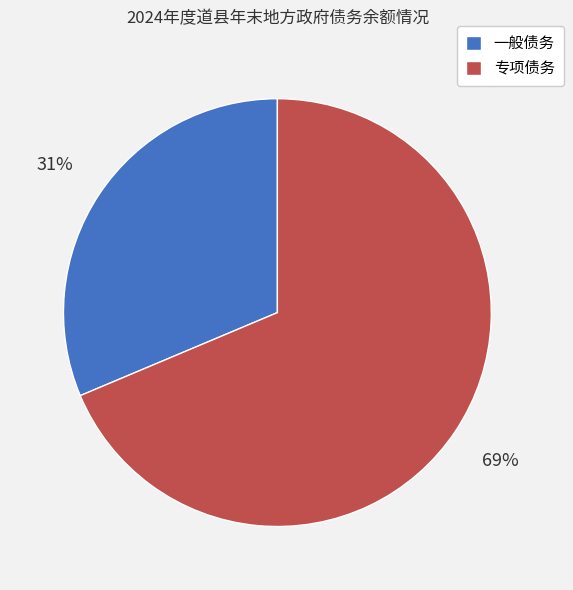

Count the number of slices in the pie.

2